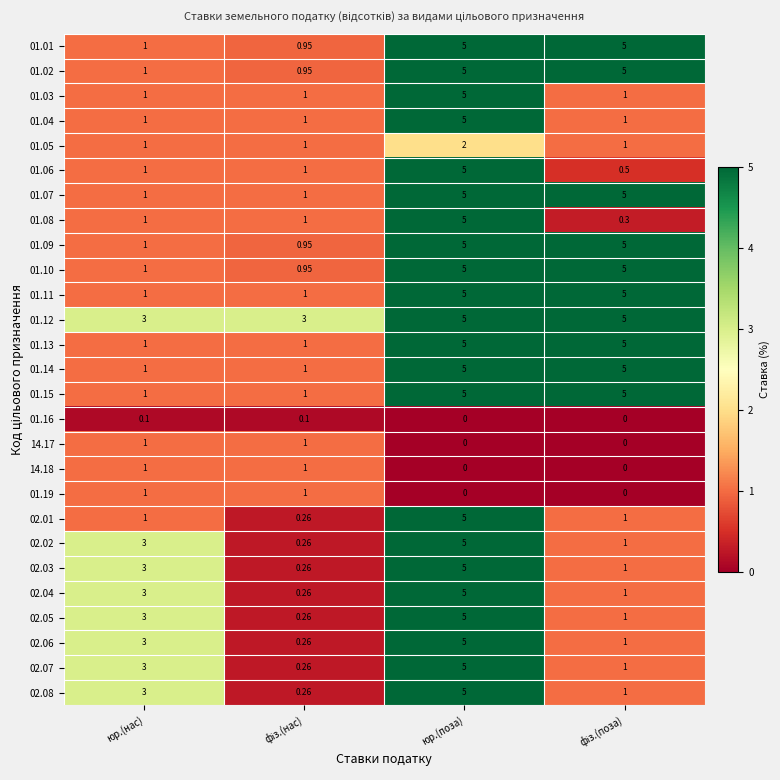

At which category is the sum across all series the highest?

юр.(поза)